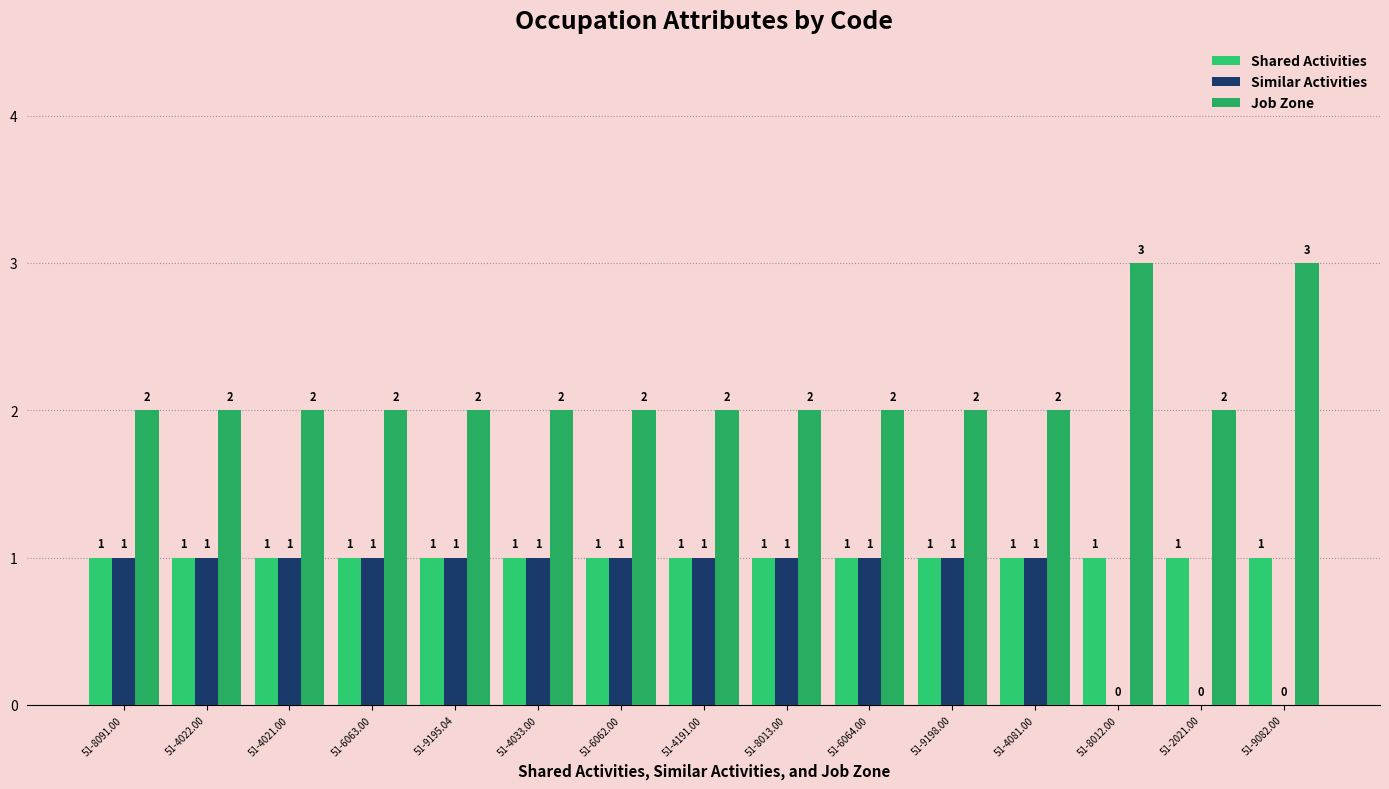

What are all the series names shown in the legend?

Shared Activities, Similar Activities, Job Zone